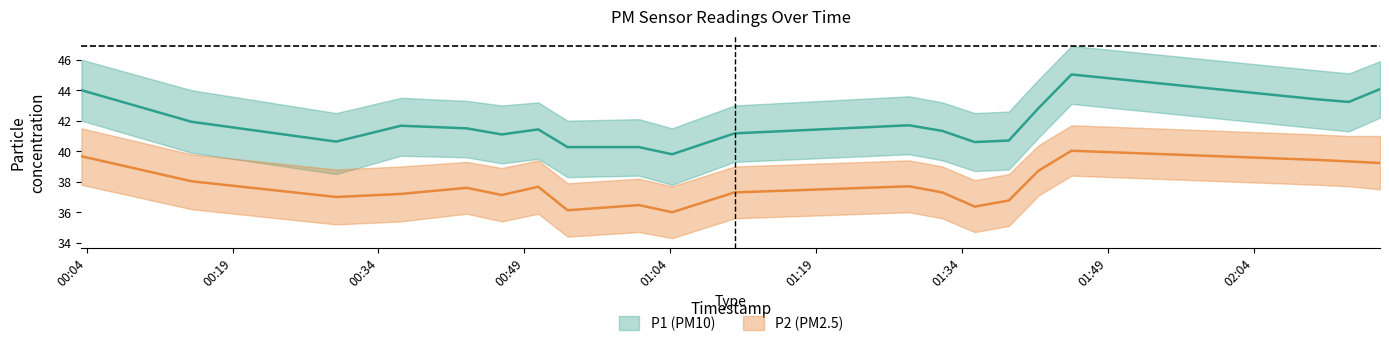

What is the label of the 10th point from the right?

2023-12-14T01:10:37